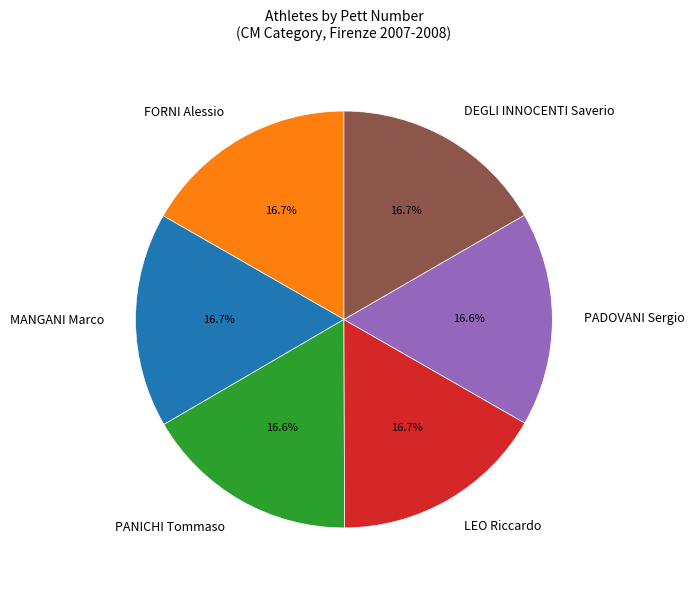

What percentage do MANGANI Marco and FORNI Alessio together represent?

33.4%